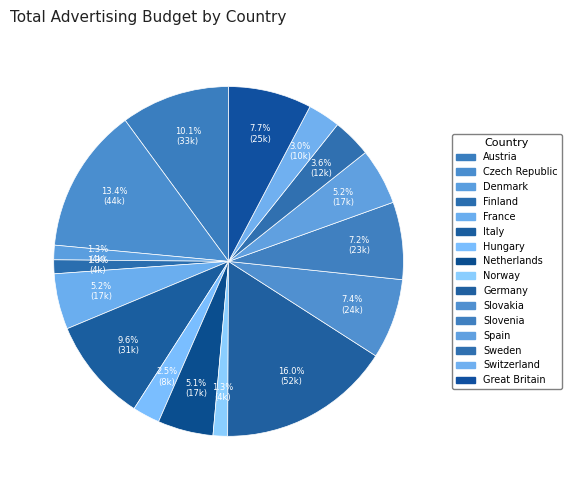

What percentage is the Norway slice, to the nearest percent?

1%